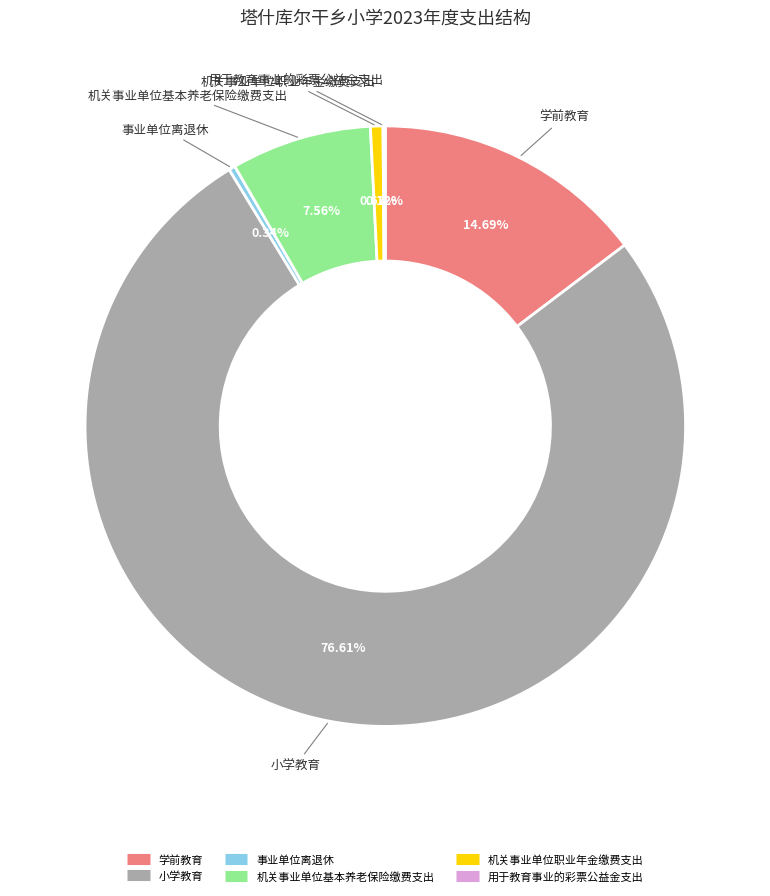

Does 小学教育 account for over 50% of the chart?

Yes